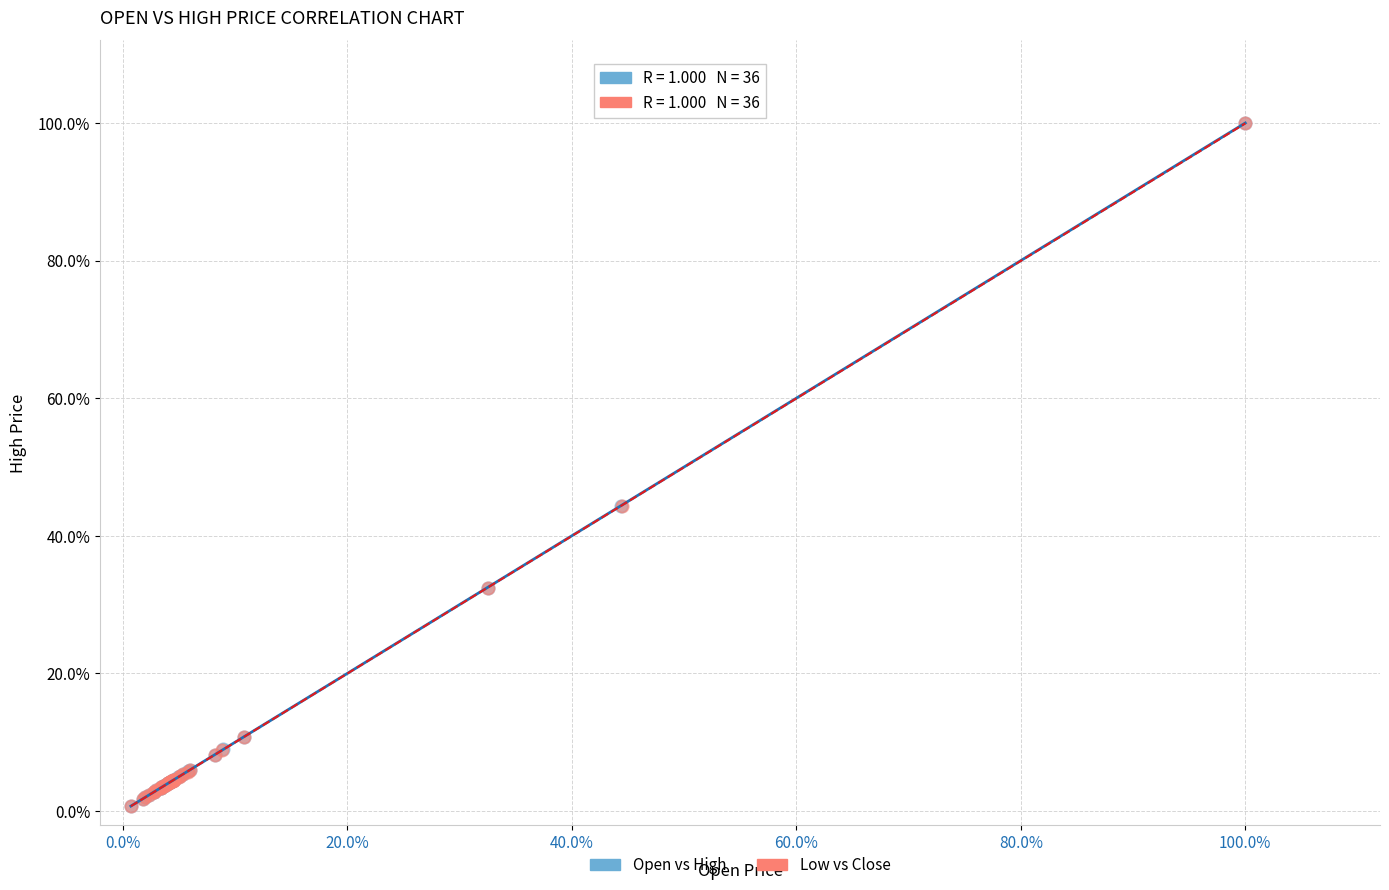

What are all the series names shown in the legend?

Open vs High, Low vs Close